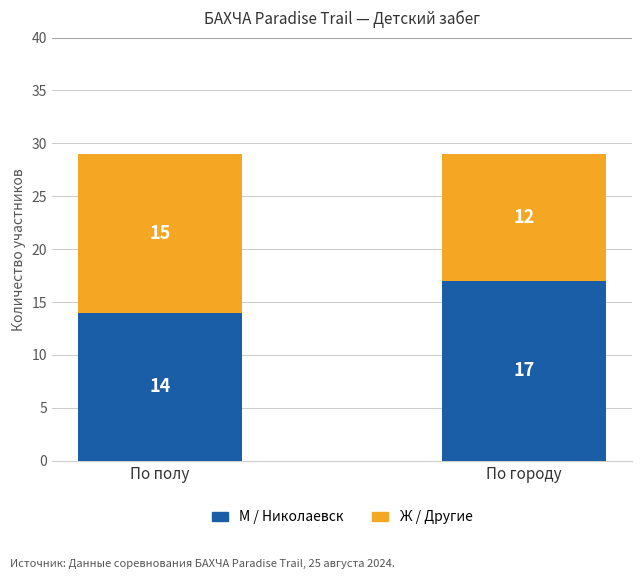

Which category has the lowest value in the М / Николаевск series?

По полу